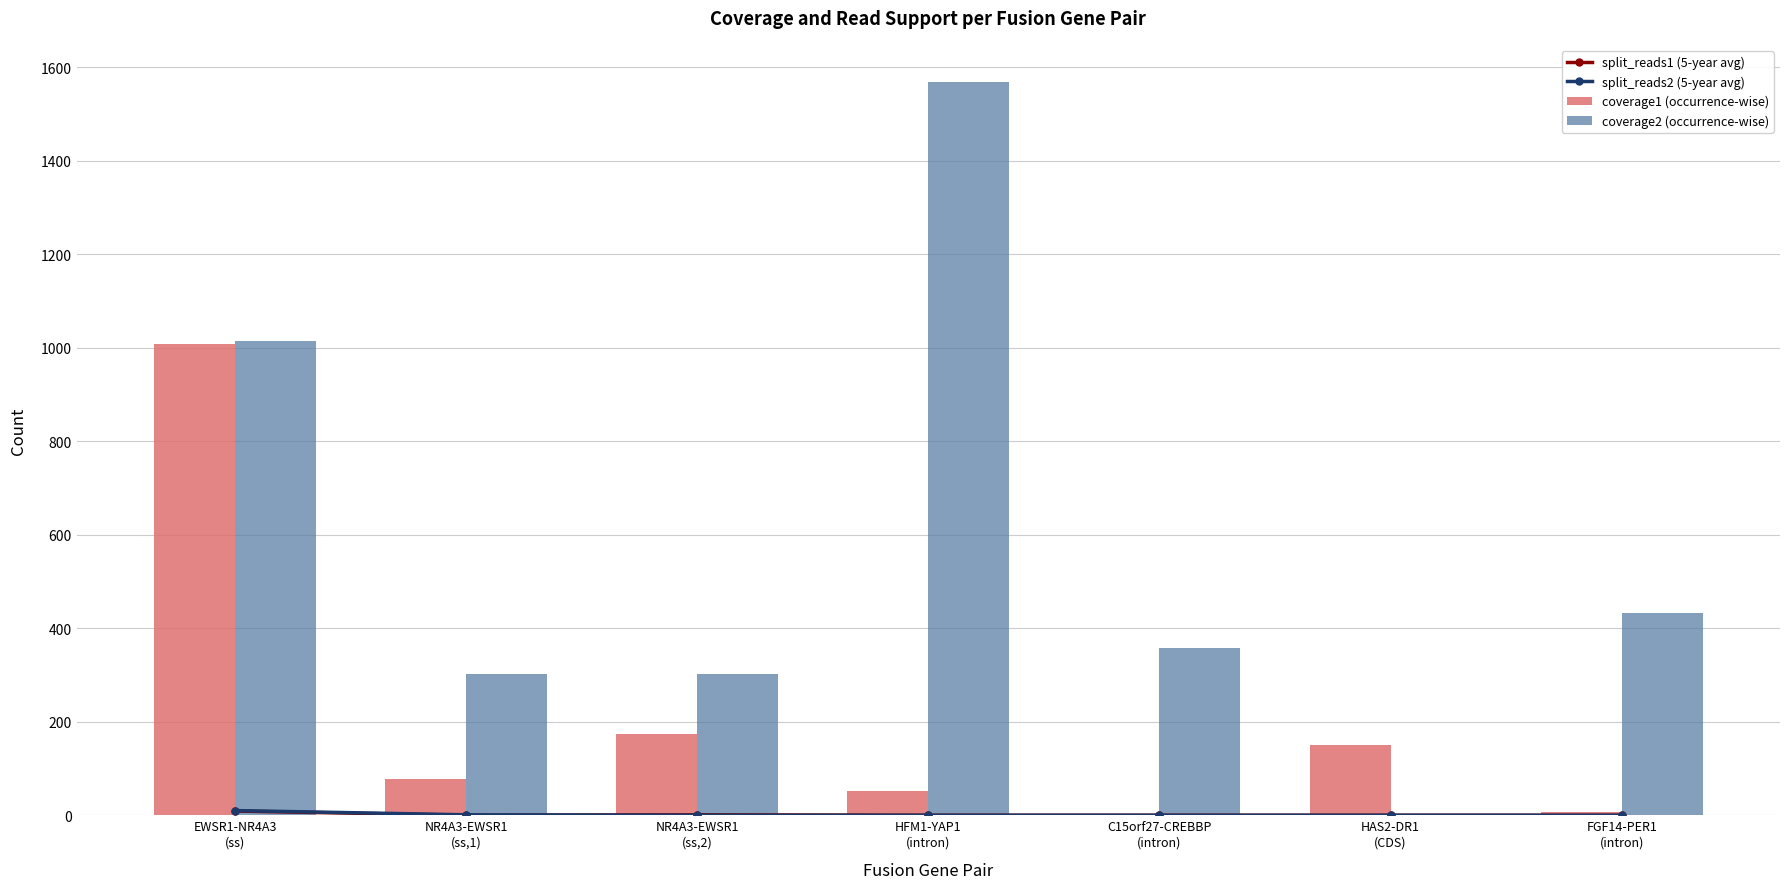

At how many categories does at least one series exceed 1024?

1